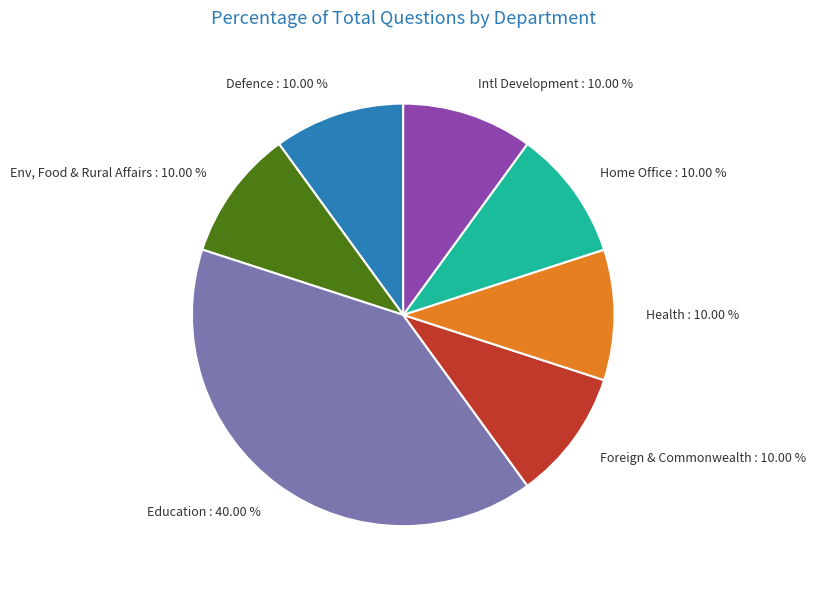

Which category has the biggest portion of the pie?

Education : 40.00 %